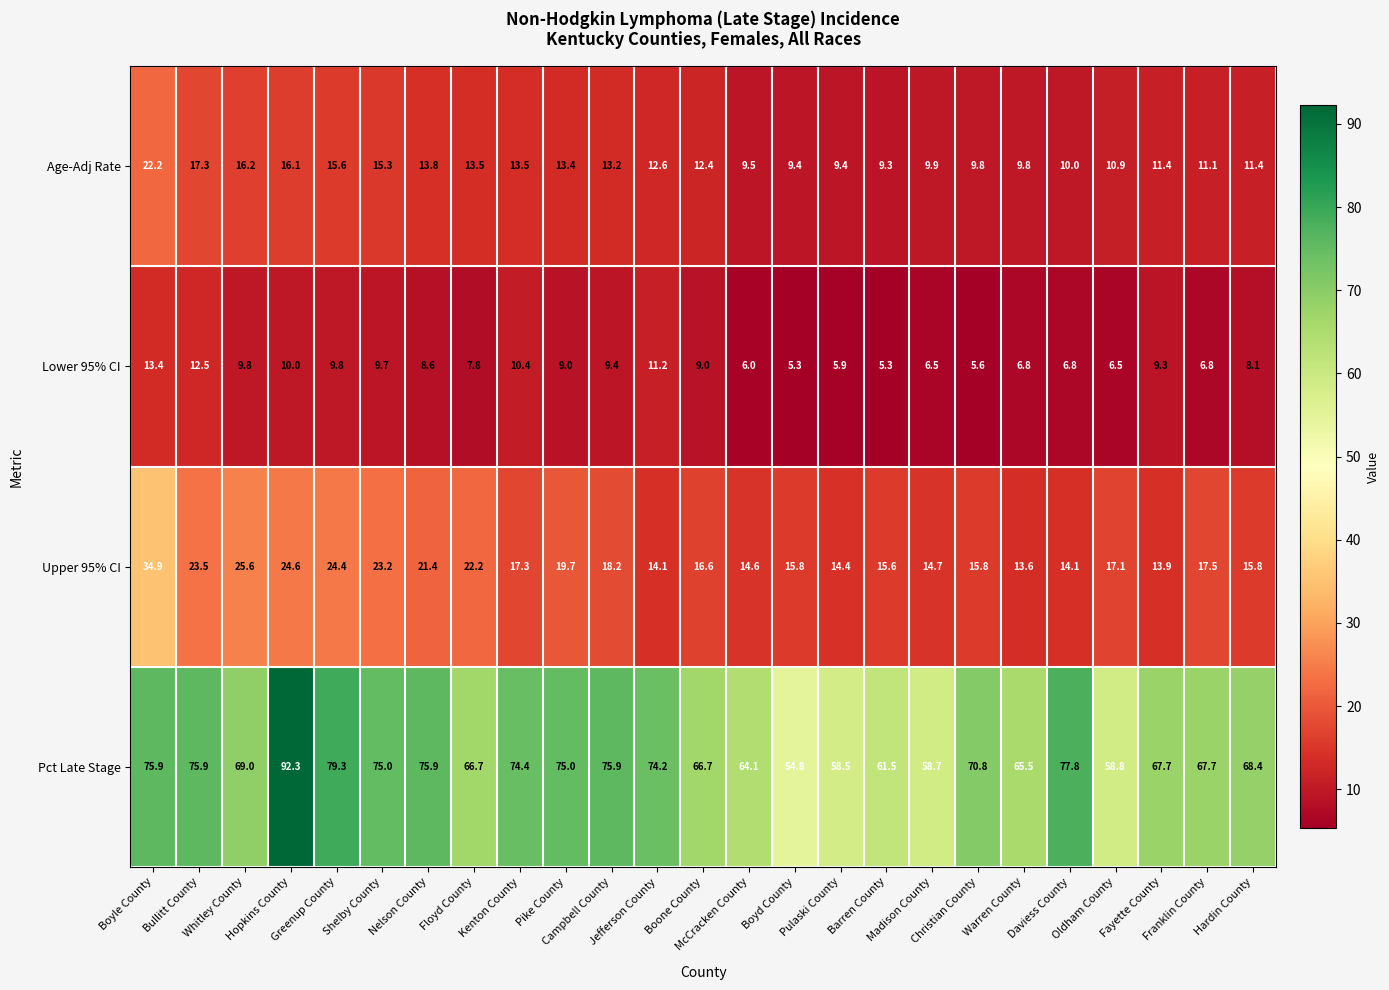

Which series has the largest total across all categories?

Pct Late Stage